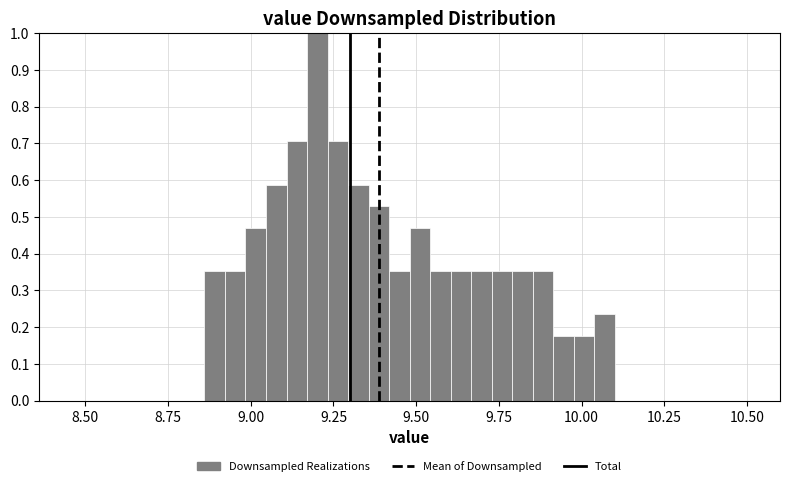

Read against the x-axis, roughly where is the centre of the tallest bar?

9.20